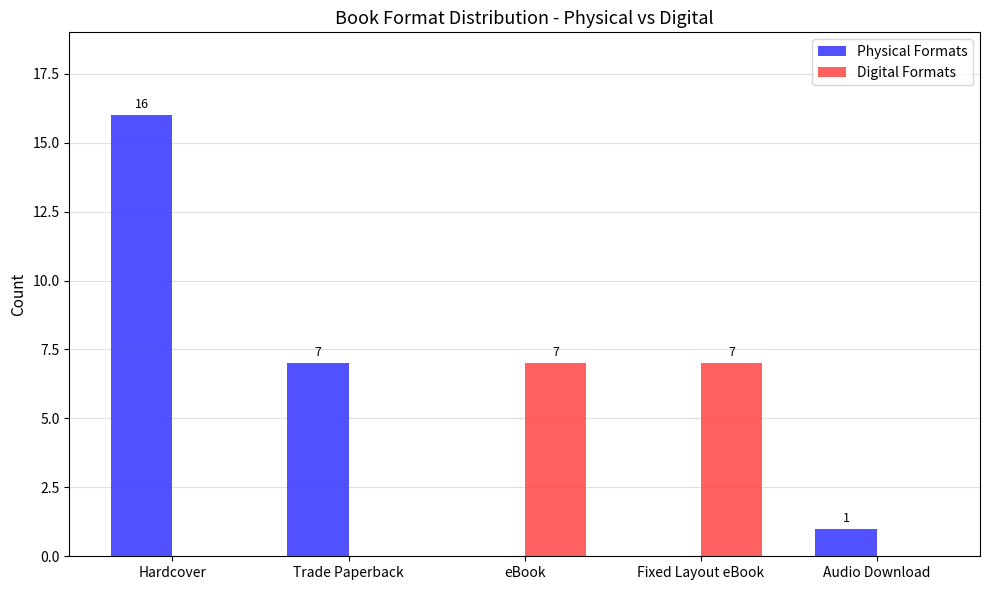

What is the sum of the Digital Formats values at Hardcover and eBook?

7